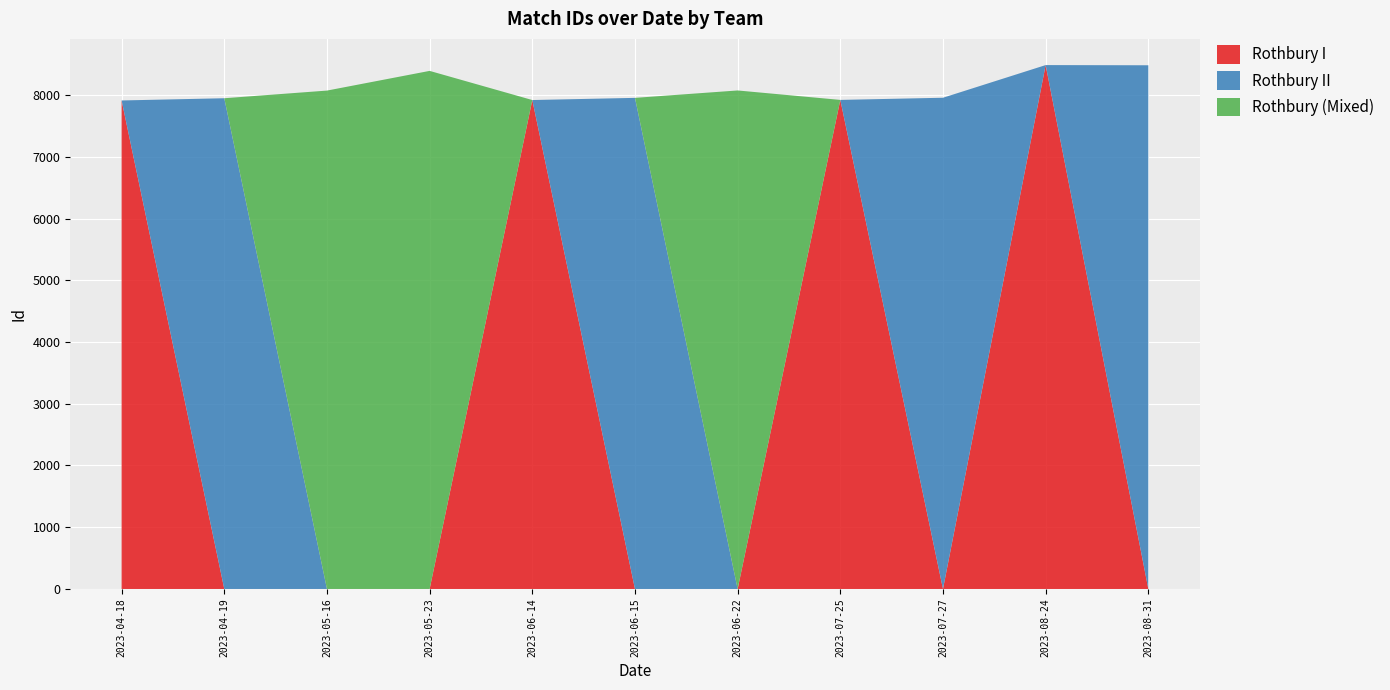

What is the highest value of the Rothbury I series?

8485